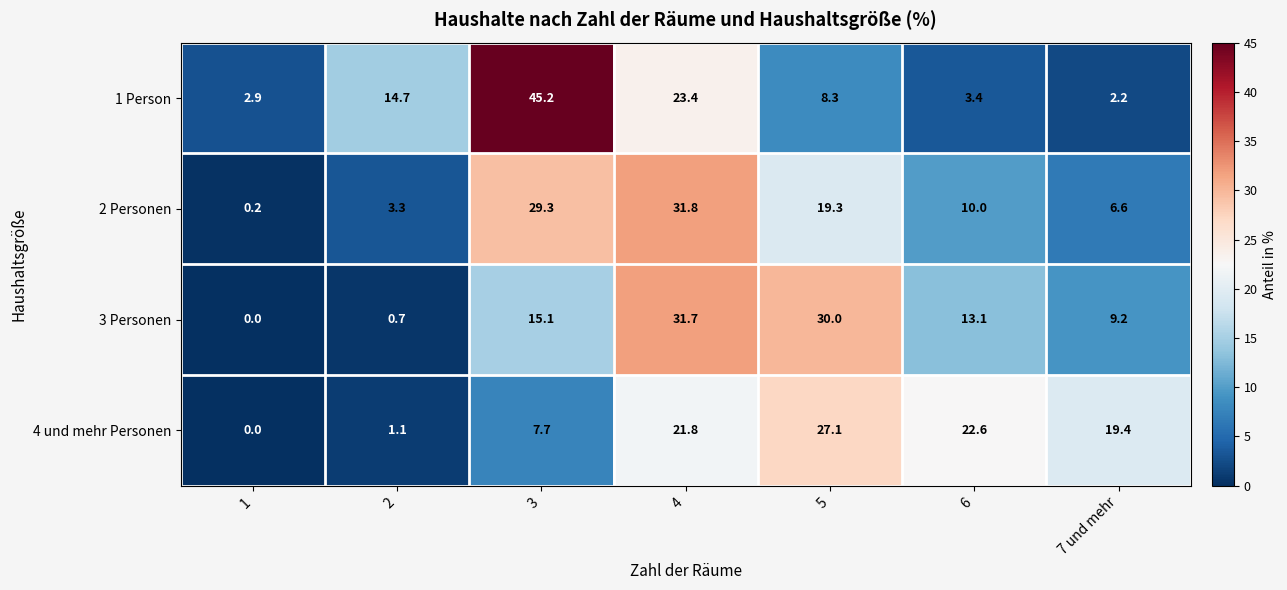

Reading left to right, list all the values displayed in this chart.

1 Person: 1=2.9	2=14.7	3=45.2	4=23.4	5=8.3	6=3.4	7 und mehr=2.2
2 Personen: 1=0.2	2=3.3	3=29.3	4=31.8	5=19.3	6=10.0	7 und mehr=6.6
3 Personen: 1=0.0	2=0.7	3=15.1	4=31.7	5=30.0	6=13.1	7 und mehr=9.2
4 und mehr Personen: 1=0.0	2=1.1	3=7.7	4=21.8	5=27.1	6=22.6	7 und mehr=19.4